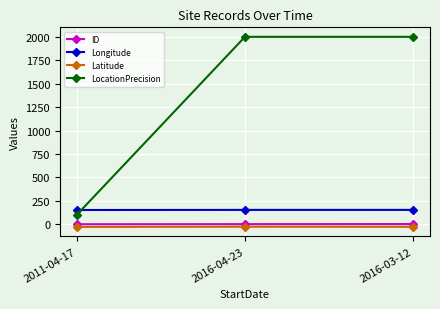

The Longitude series shows 152.0 at 2011-04-17. True or false?

True